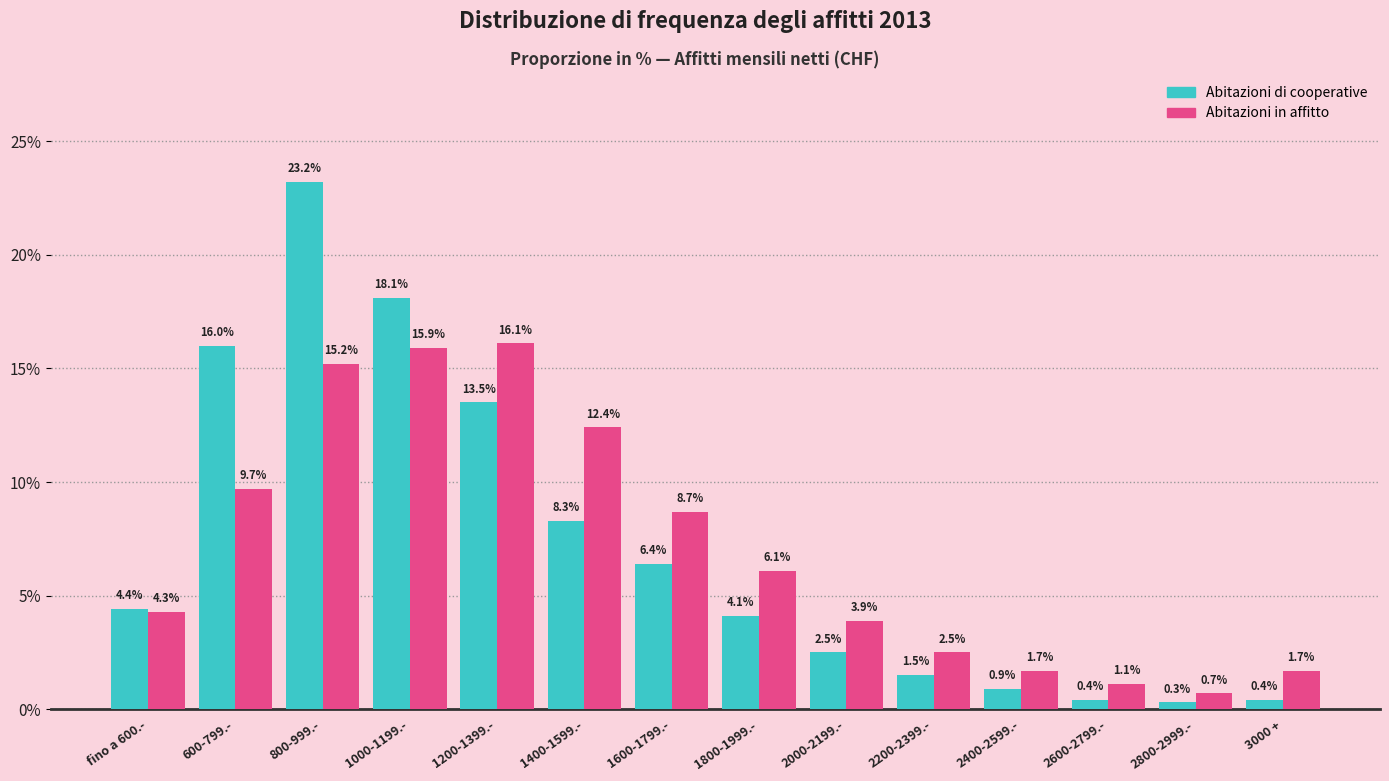

Reading left to right, list all the values displayed in this chart.

Abitazioni di cooperative: 4.4	16.0	23.2	18.1	13.5	8.3	6.4	4.1	2.5	1.5	0.9	0.4	0.3	0.4
Abitazioni in affitto: 4.3	9.7	15.2	15.9	16.1	12.4	8.7	6.1	3.9	2.5	1.7	1.1	0.7	1.7